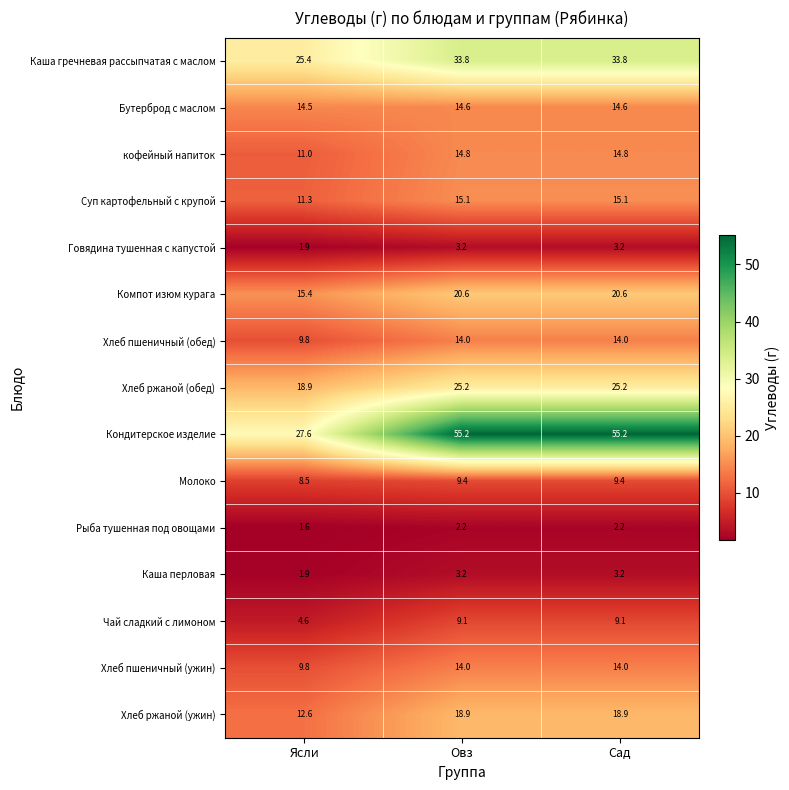

Which series has the largest total across all categories?

Кондитерское изделие